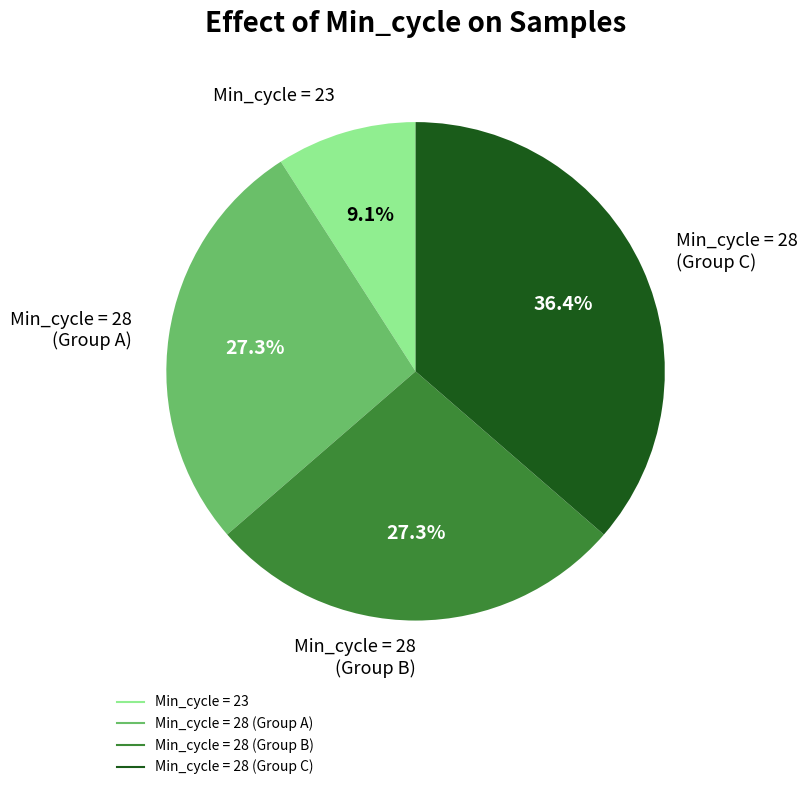

Is there any slice that represents more than half of the pie?

No